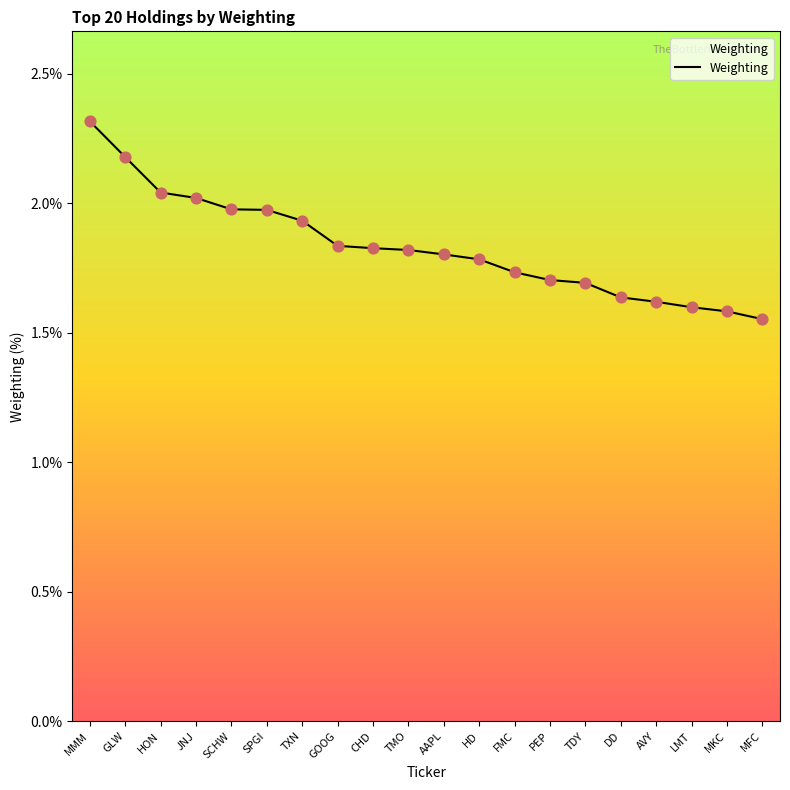

Which has a higher value, DD or TMO?

TMO